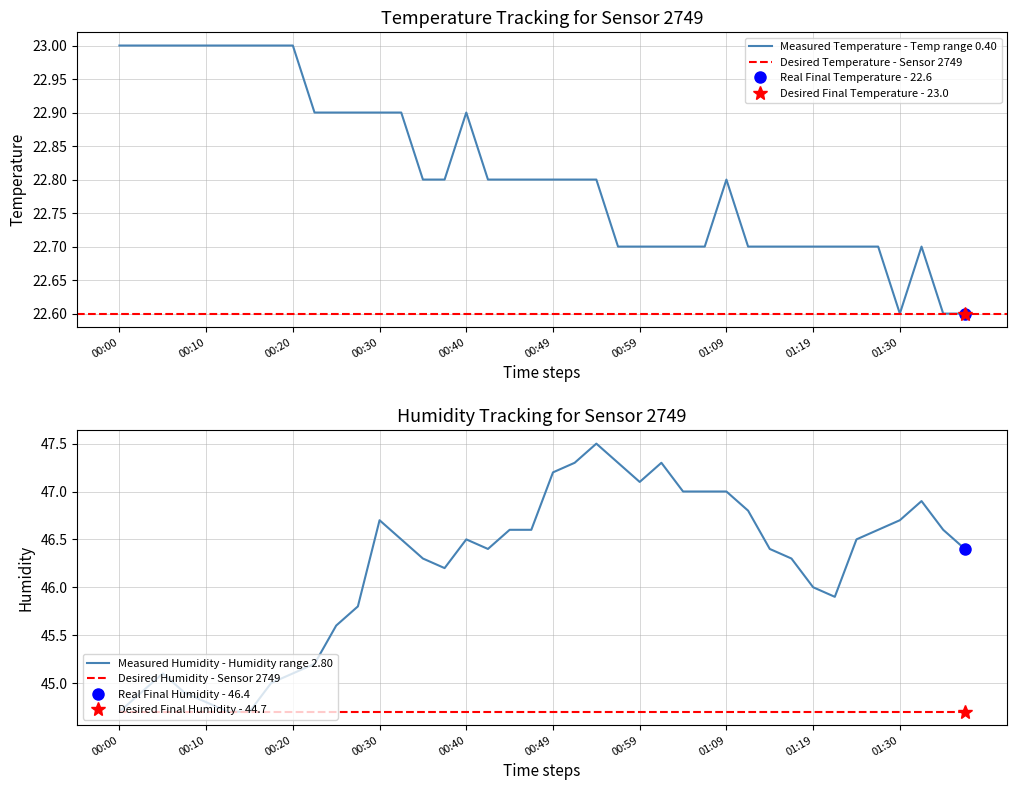

List the series in order of their overall mean, lowest first.

temperature, humidity